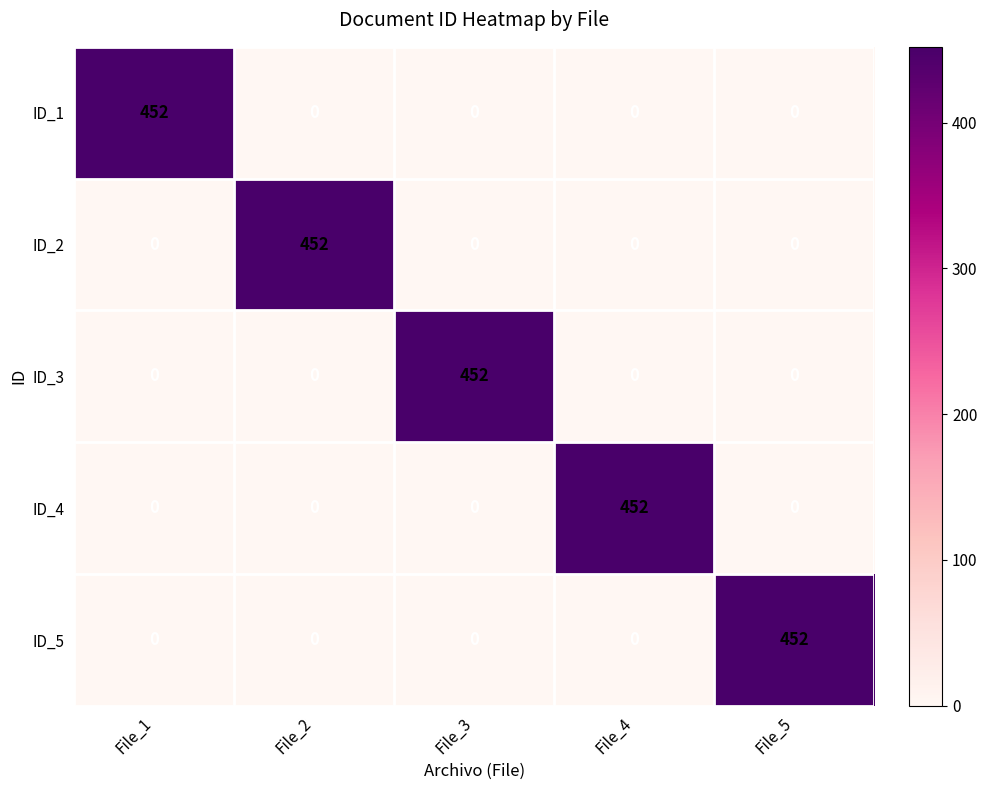

The ID_1 series shows 0 at File_4. True or false?

True